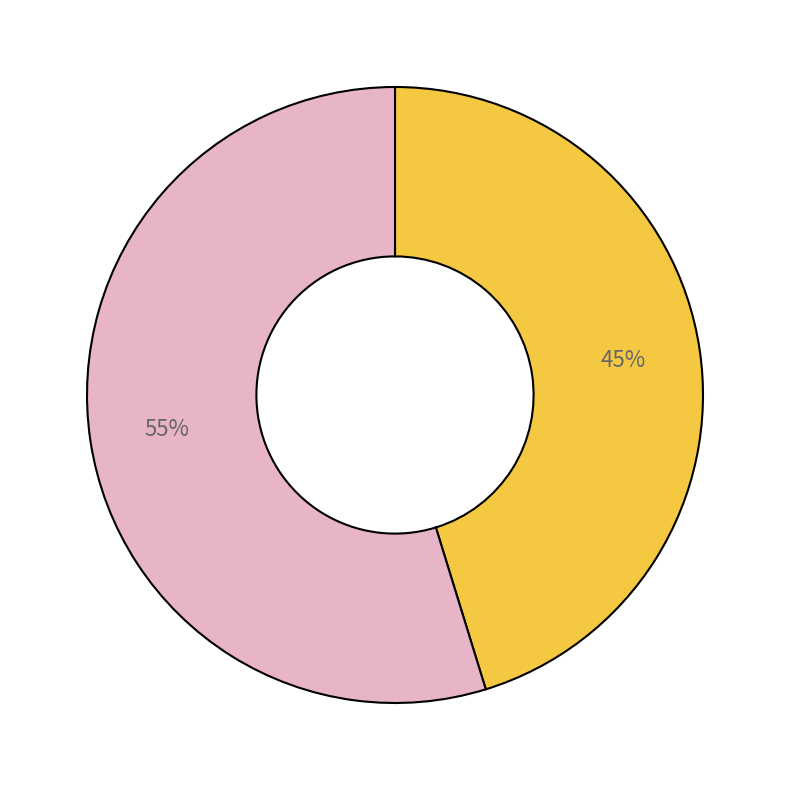

Does any single category account for the majority?

Yes